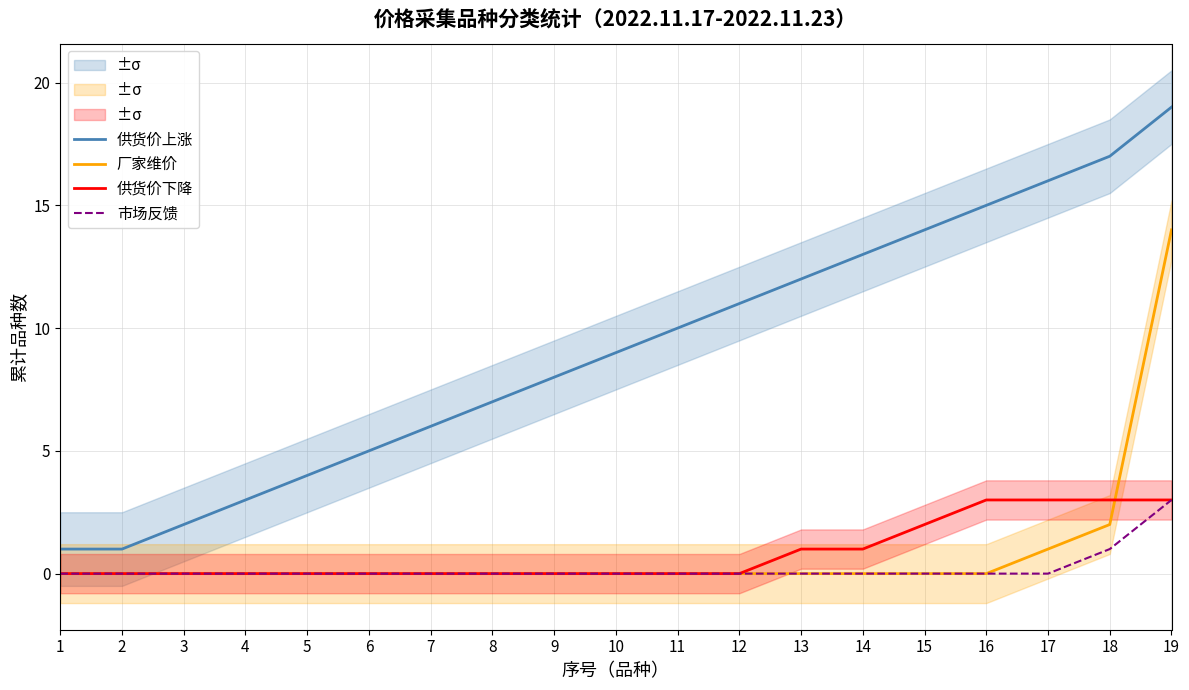

Is the value of 市场反馈 at 1 greater than the value of 供货价上涨 at 11?

No